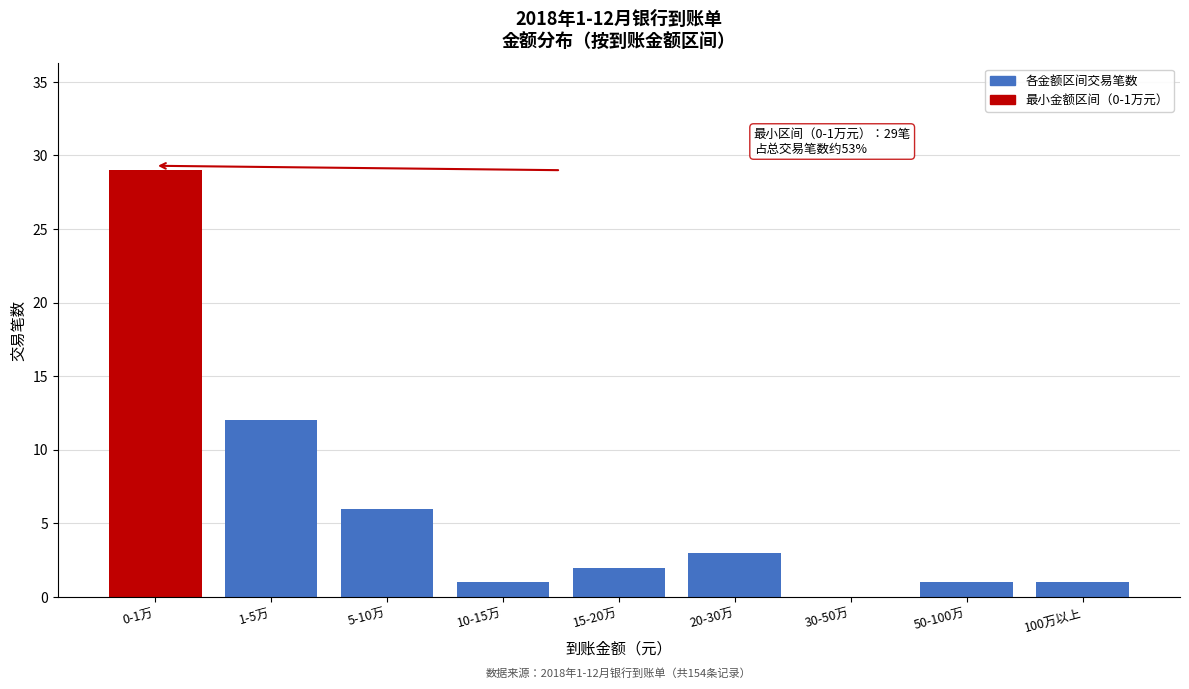

Reading left to right, what are all the values shown in this chart?

0-1万=29	1-5万=12	5-10万=6	10-15万=1	15-20万=2	20-30万=3	30-50万=0	50-100万=1	100万以上=1